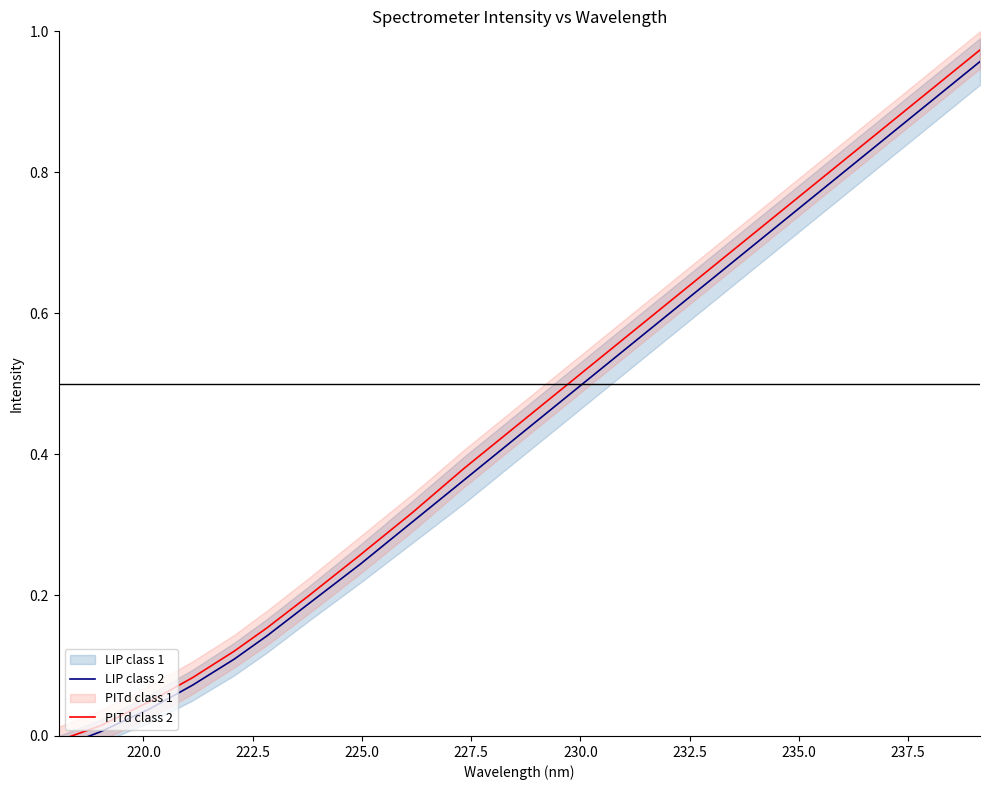

Between 222.5 and 220.0, which is larger?

222.5